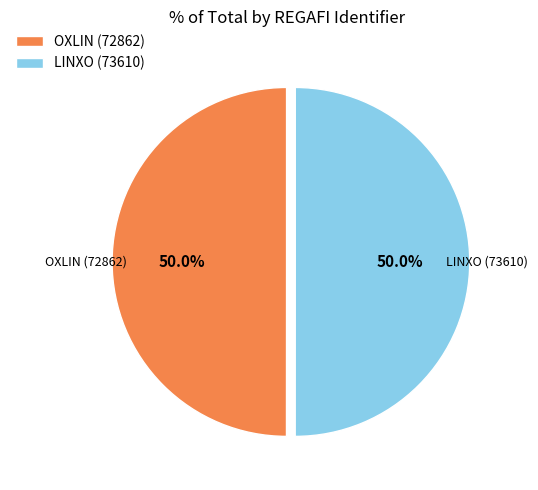

True or false: OXLIN (72862) accounts for 50% of the total.

True